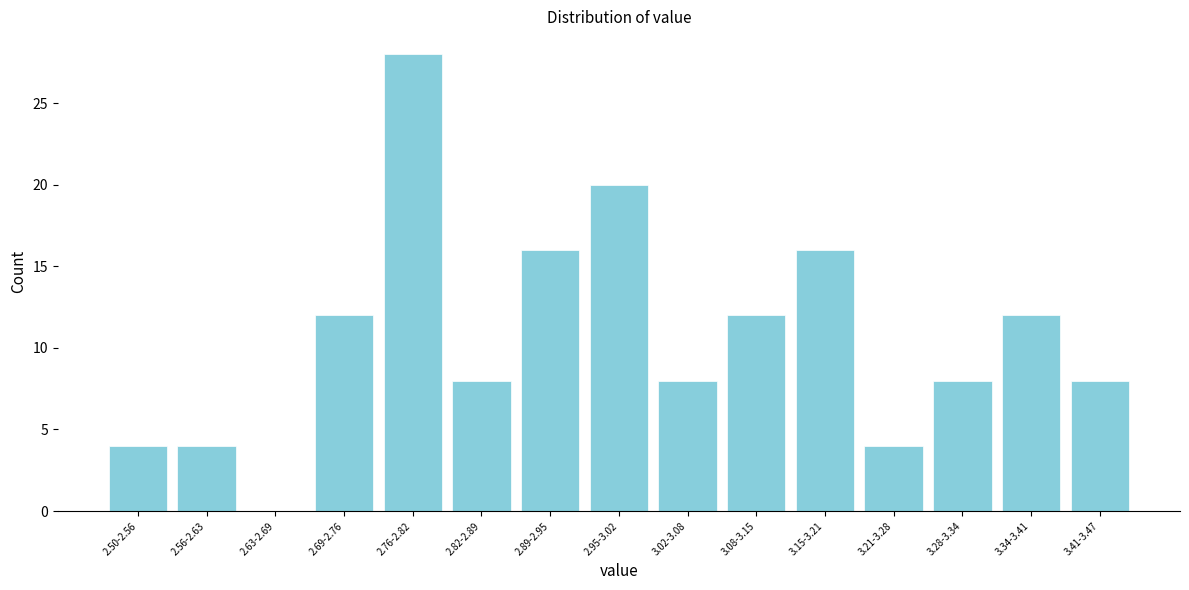

Reading right to left, transcribe all the data shown in this chart.

3.41-3.47=8	3.34-3.41=12	3.28-3.34=8	3.21-3.28=4	3.15-3.21=16	3.08-3.15=12	3.02-3.08=8	2.95-3.02=20	2.89-2.95=16	2.82-2.89=8	2.76-2.82=28	2.69-2.76=12	2.63-2.69=0	2.56-2.63=4	2.50-2.56=4